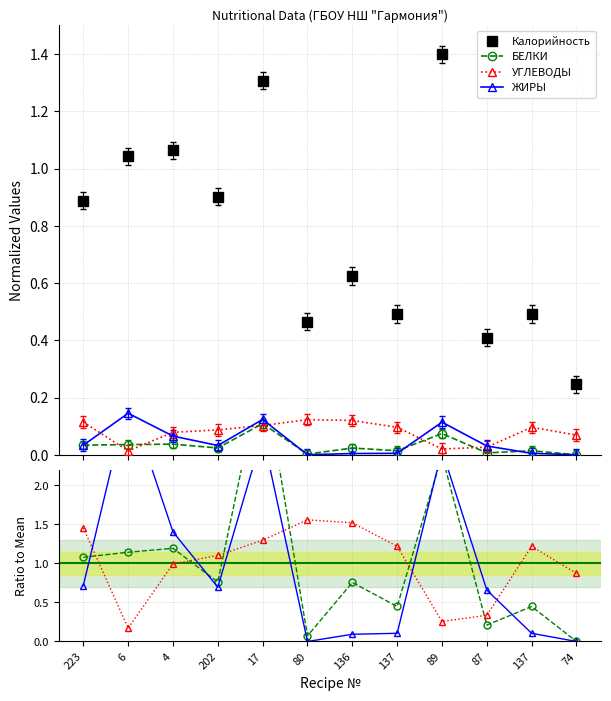

What is the label of the 3rd point from the right?

87